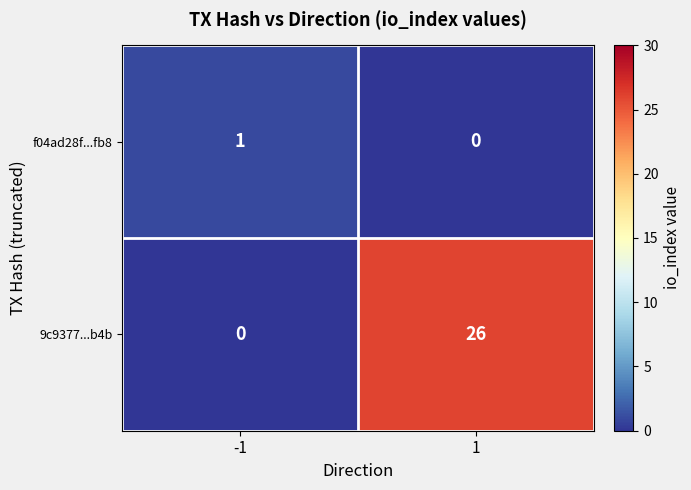

Rank the series by their average value, from highest to lowest.

9c9377...b4b, f04ad28f...fb8